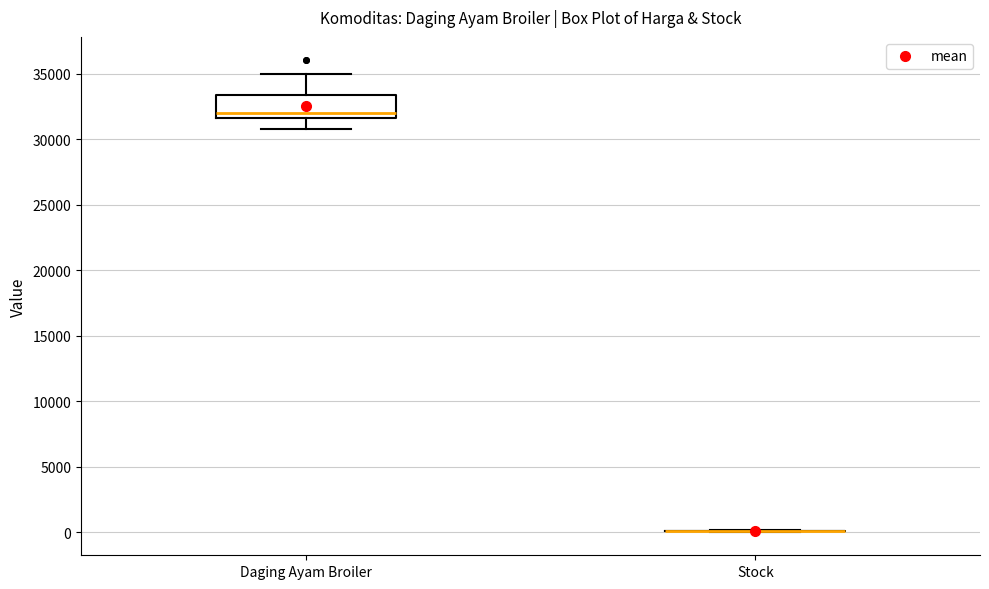

Reading left to right, transcribe this box plot: for each box, give where its median line is, the range the box spans, and where its two whiskers end, as read against the y-axis. The values are not printed on the chart, so give them approximately, as read against the axis.

Daging Ayam Broiler: median 32000, box 31500 to 33500, whiskers 31000 to 35000
Stock: box collapsed to a line at 0, whiskers 0 to 0